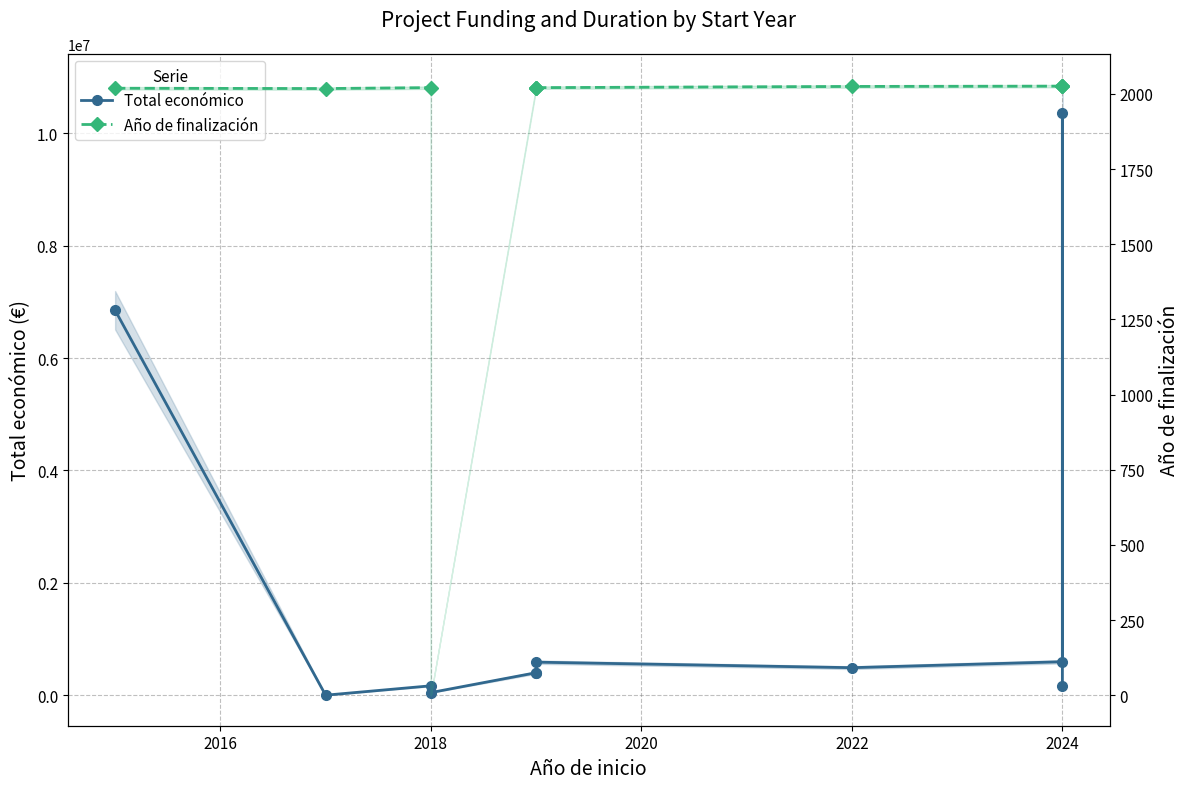

What is the spread (max minus min) of values at 2024?

593147.0